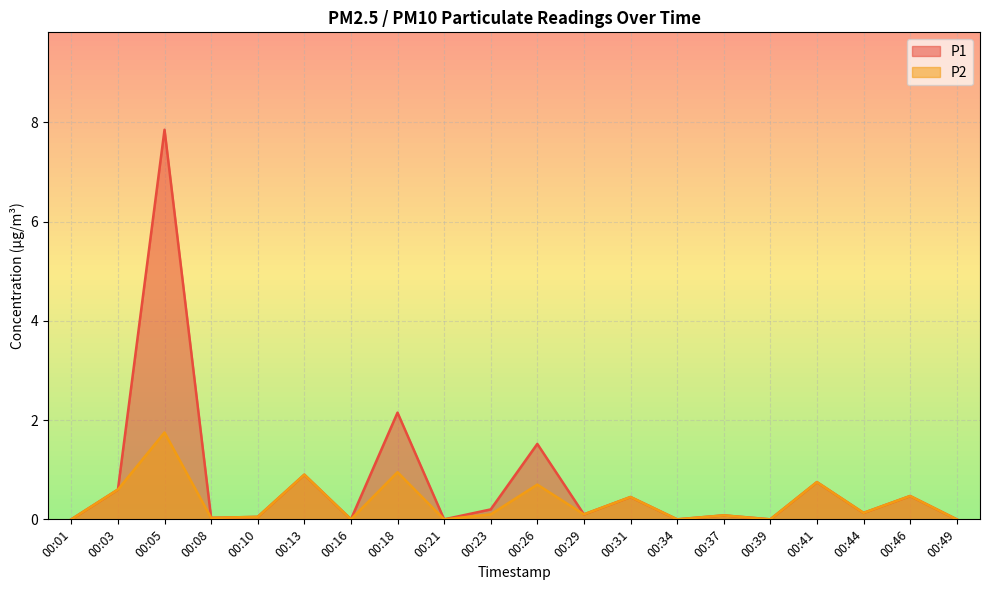

Reading left to right, transcribe all the data shown in this chart.

P1: 00:01=0.0	00:03=0.6	00:05=7.8	00:08=0.0	00:10=0.1	00:13=0.9	00:16=0.0	00:18=2.1	00:21=0.0	00:23=0.2	00:26=1.5	00:29=0.1	00:31=0.5	00:34=0.0	00:37=0.1	00:39=0.0	00:41=0.8	00:44=0.1	00:46=0.5	00:49=0.0
P2: 00:01=0.0	00:03=0.6	00:05=1.8	00:08=0.0	00:10=0.1	00:13=0.9	00:16=0.0	00:18=0.9	00:21=0.0	00:23=0.1	00:26=0.7	00:29=0.1	00:31=0.5	00:34=0.0	00:37=0.1	00:39=0.0	00:41=0.8	00:44=0.1	00:46=0.5	00:49=0.0